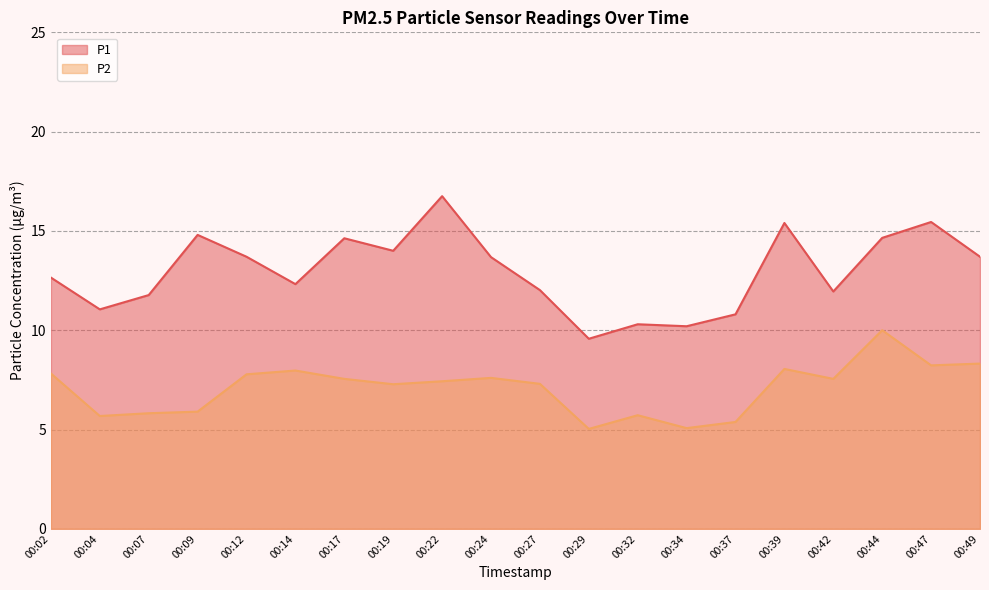

Rank the categories by P1 value from lowest to highest.

00:29, 00:34, 00:32, 00:37, 00:04, 00:07, 00:42, 00:27, 00:14, 00:02, 00:24, 00:12, 00:49, 00:19, 00:17, 00:44, 00:09, 00:39, 00:47, 00:22